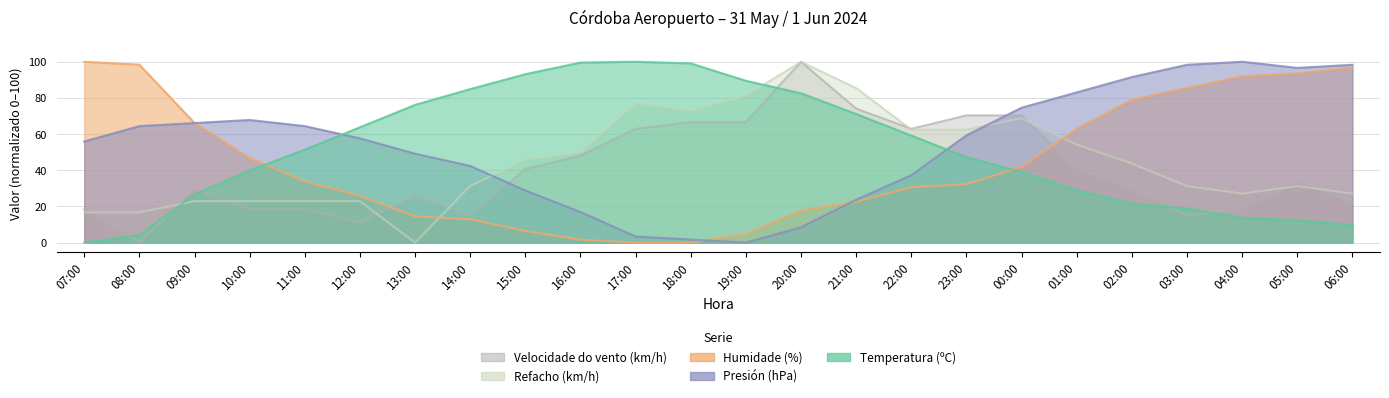

Is the value of Presión (hPa) at 01:00 greater than the value of Refacho (km/h) at 03:00?

Yes